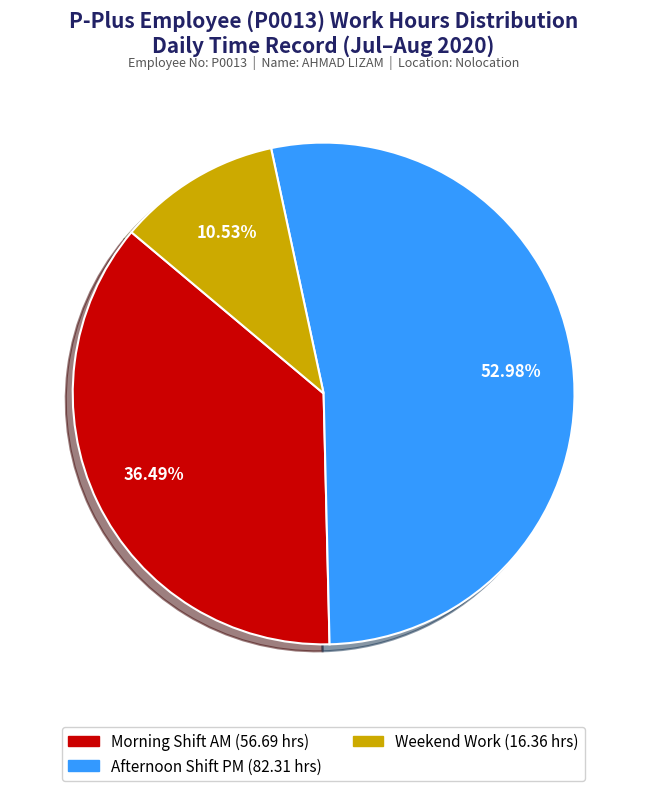

Does any single category account for the majority?

Yes